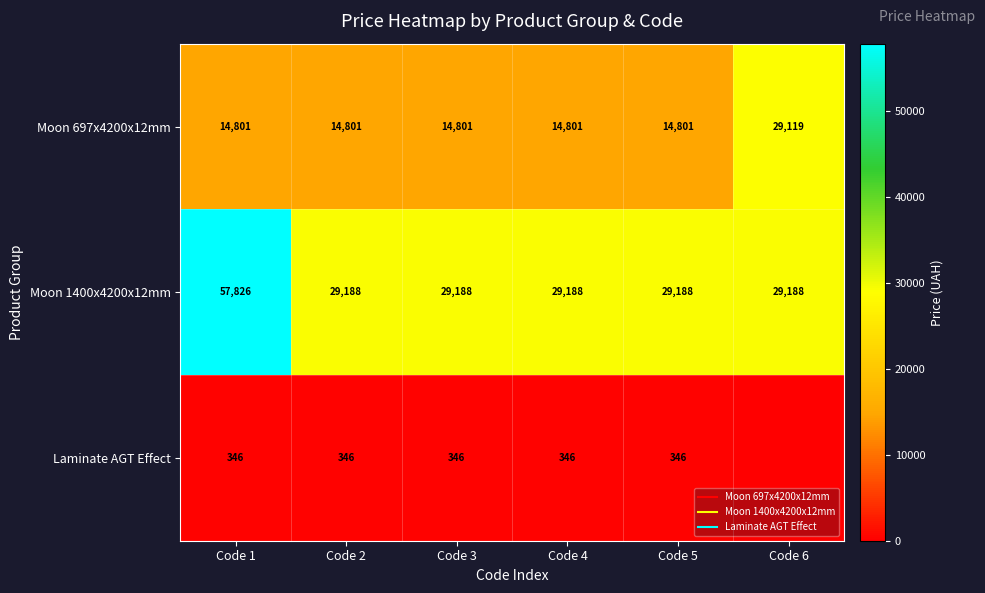

At Code 4, list the series in order from largest to smallest.

Moon 1400x4200x12mm, Moon 697x4200x12mm, Laminate AGT Effect